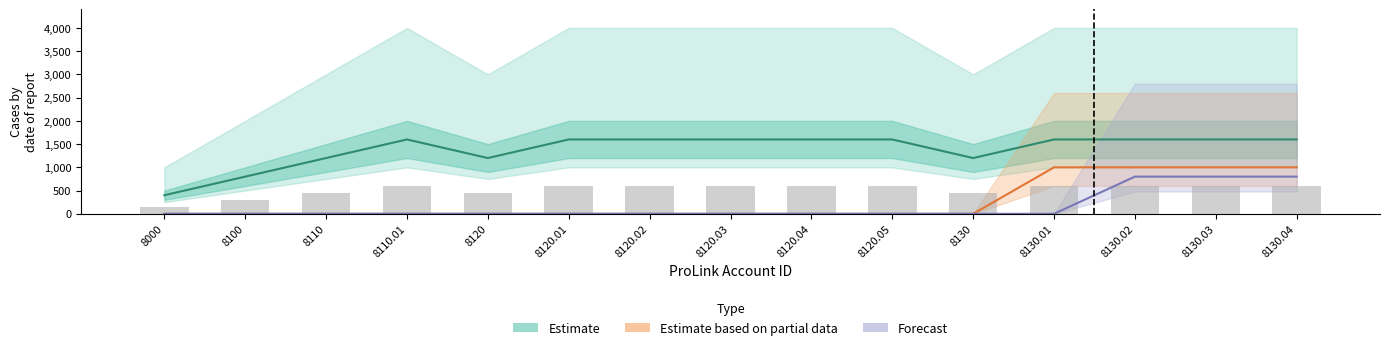

Where is Estimate nearest to the value 1000?

8100